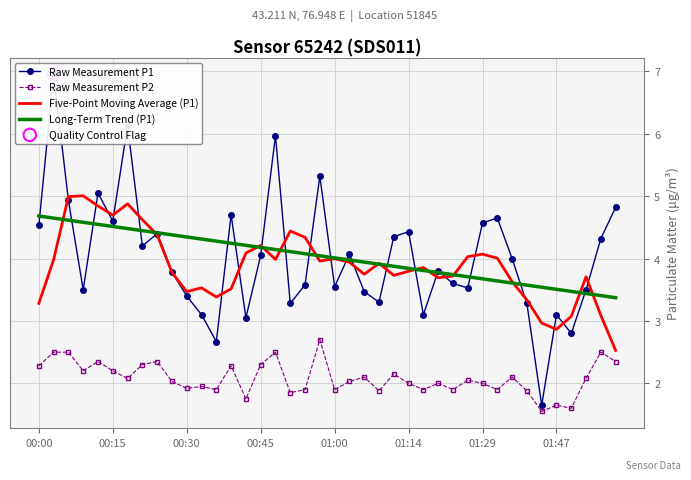

Which series reaches the minimum Y coordinate?

Raw Measurement P2